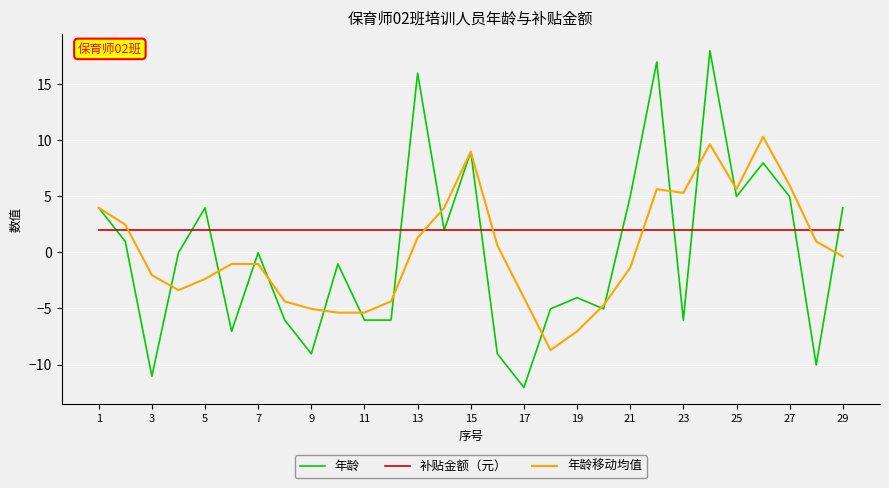

Which series has the largest range (max minus min)?

年龄